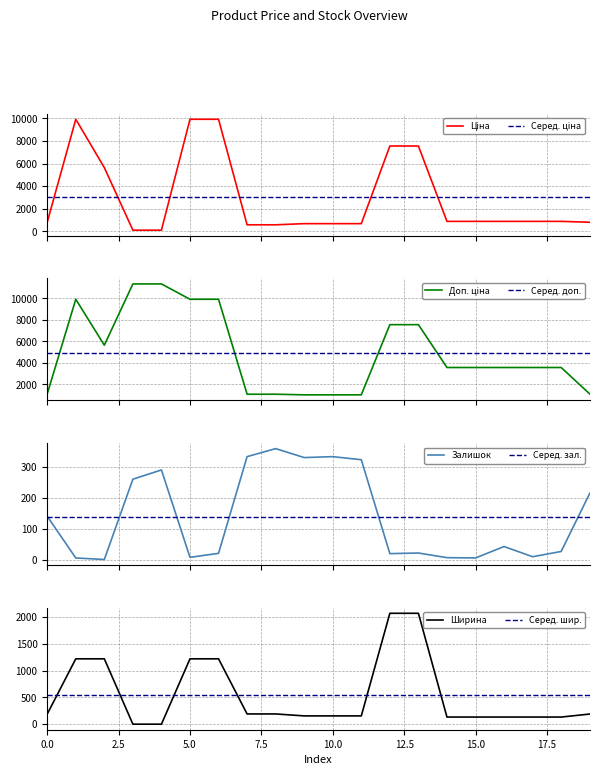

What is the greatest value displayed?

11334.0